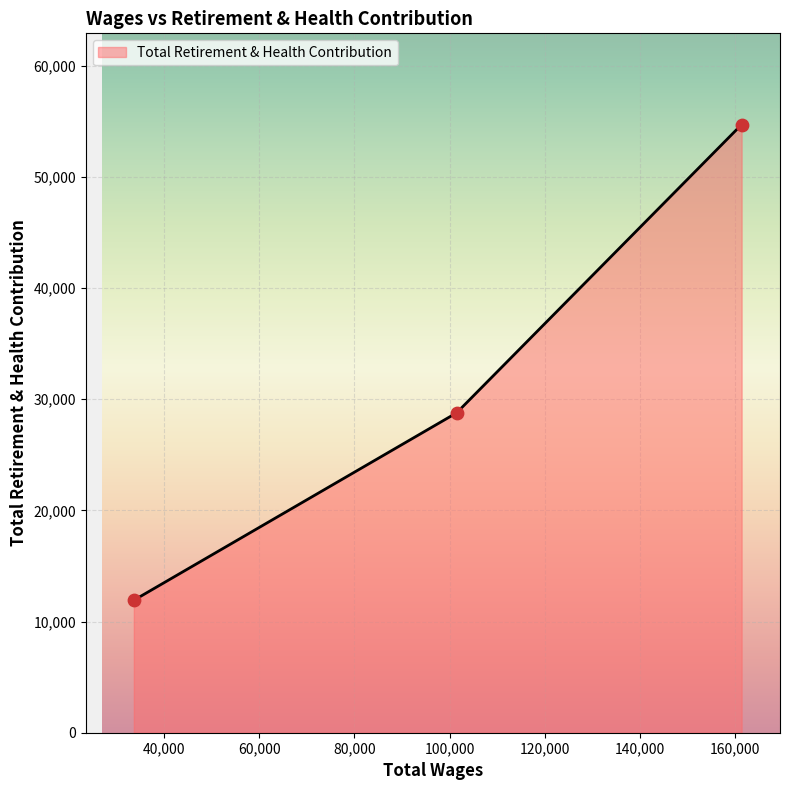

Approximately how many times larger is the value at 101490.0 compared to 161437.0?

0.5